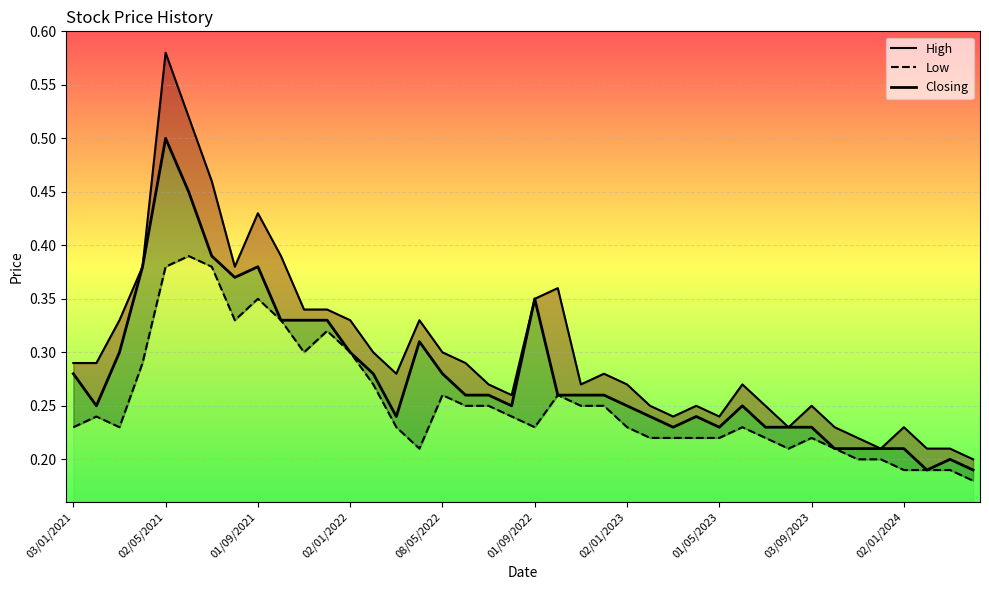

True or false: Closing has more than 0 points higher than both neighbors.

True